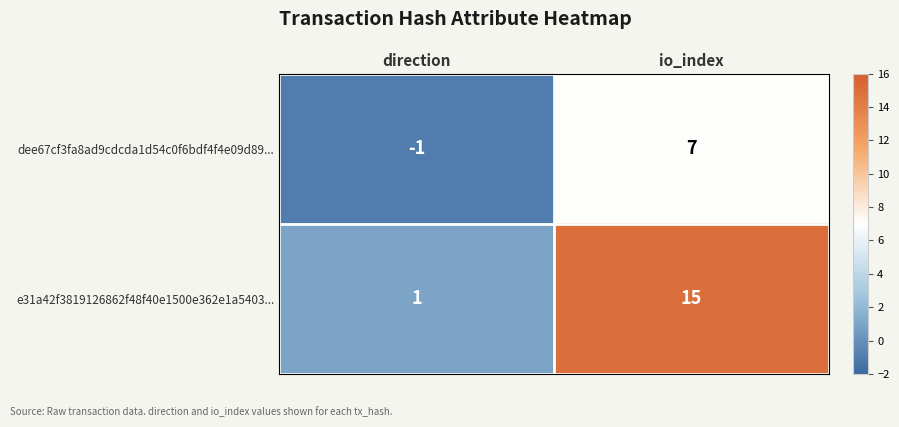

The dee67cf3fa8ad9cdcda1d54c0f6bdf4f4e09d89... series shows -2 at direction. True or false?

False